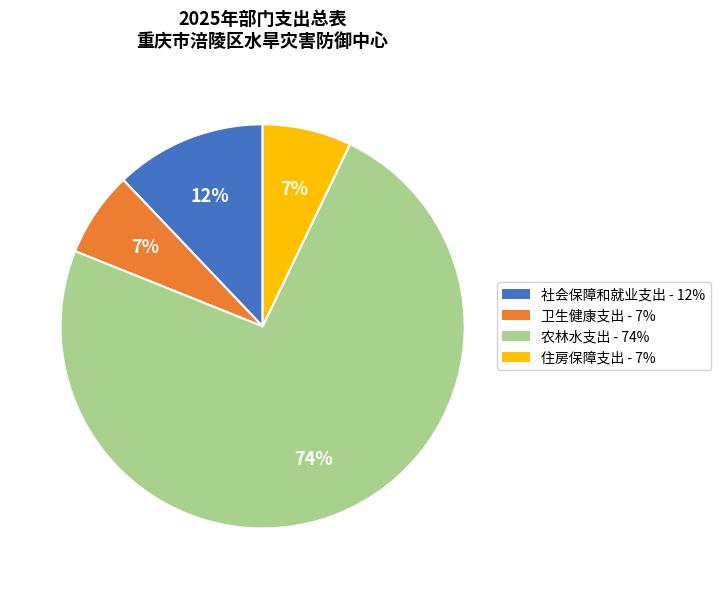

To the nearest percent, what is the combined percentage of 卫生健康支出 and 住房保障支出?

14%